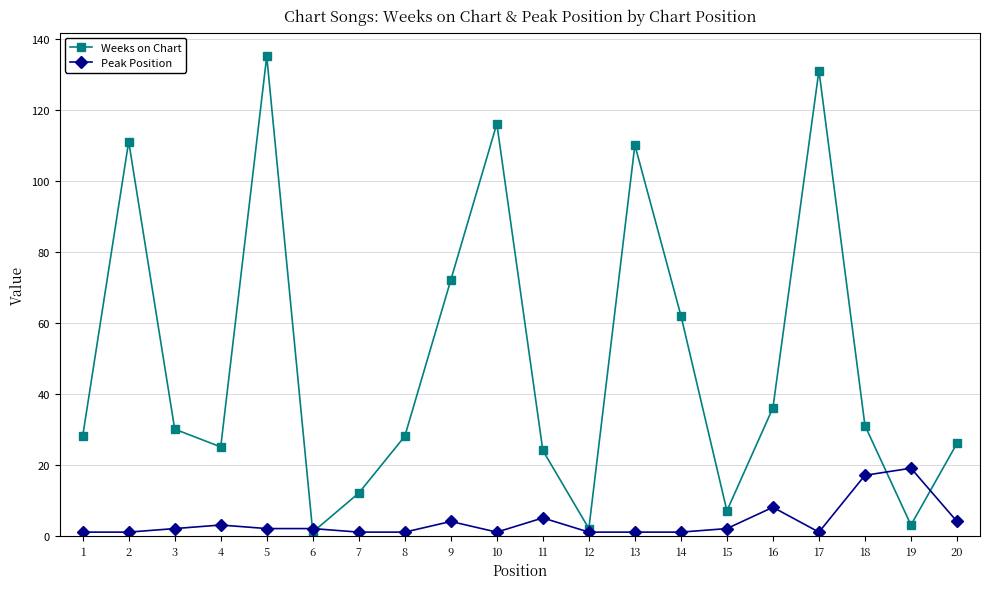

What is the value of the Weeks on Chart point at the 2nd from the left?

111